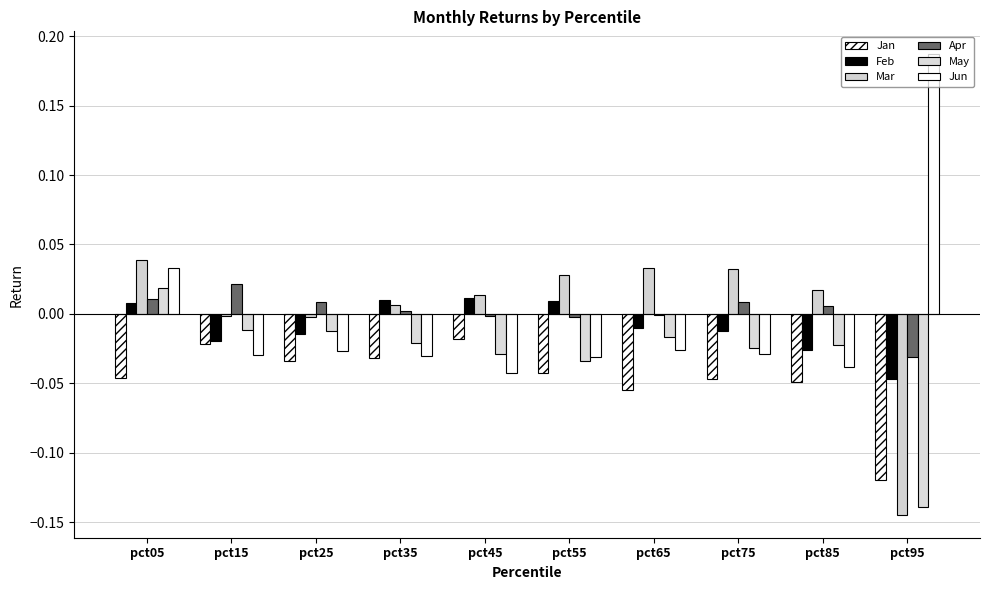

How many values in the May series exceed 0?

1